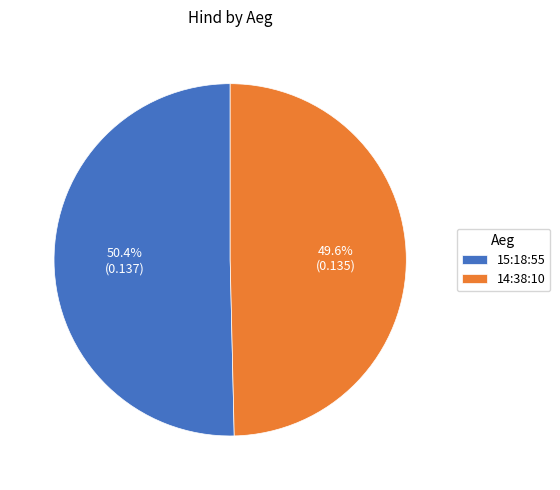

What is the largest slice in the pie chart?

15:18:55